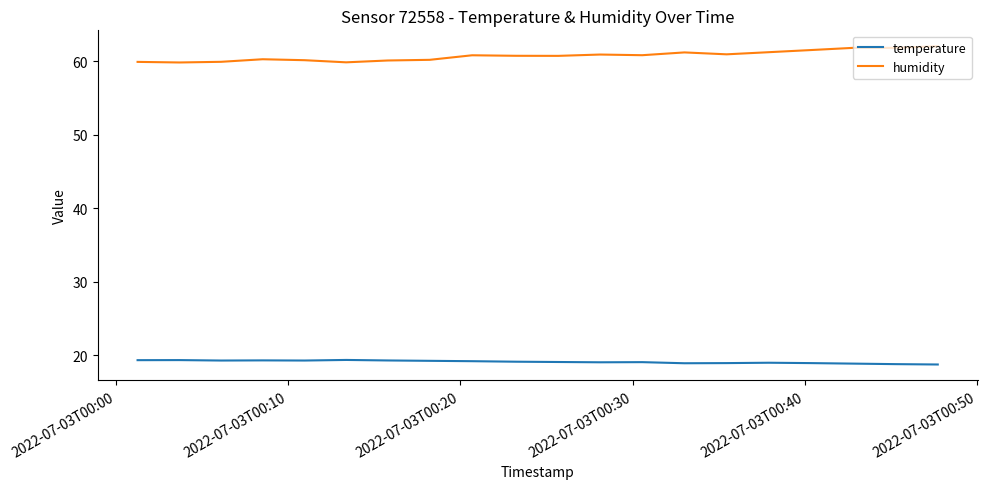

True or false: humidity and temperature cross at least once.

False